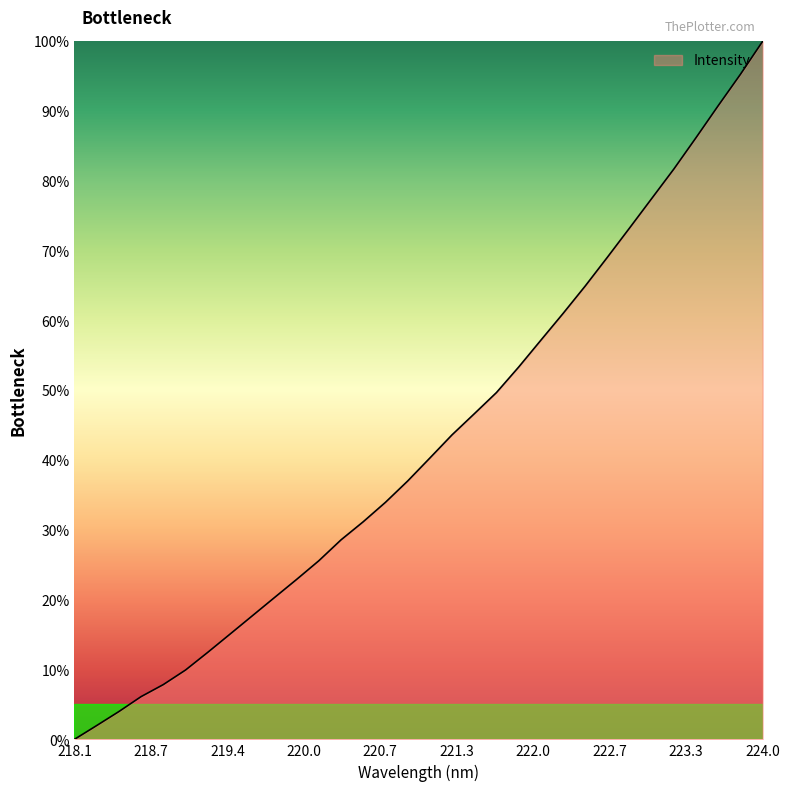

Is this an area chart (filled region under the line)?

Yes